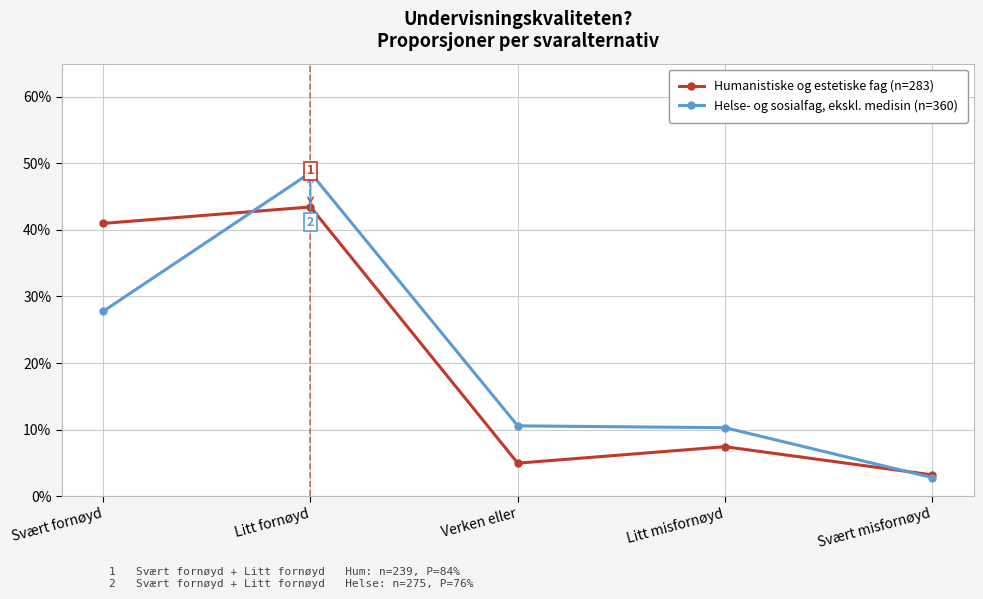

Rank the categories by Helse- og sosialfag, ekskl. medisin (n=360) value from lowest to highest.

Svært misfornøyd, Litt misfornøyd, Verken eller, Svært fornøyd, Litt fornøyd